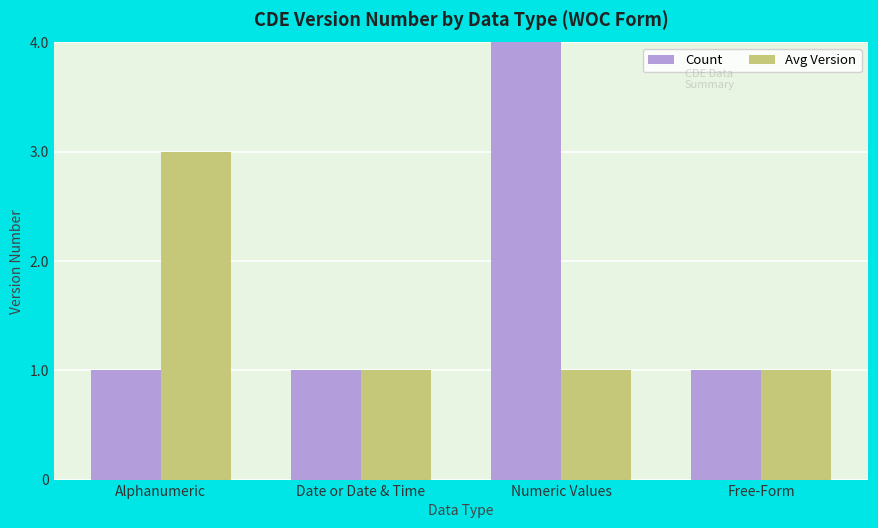

How many groups of bars are there?

4